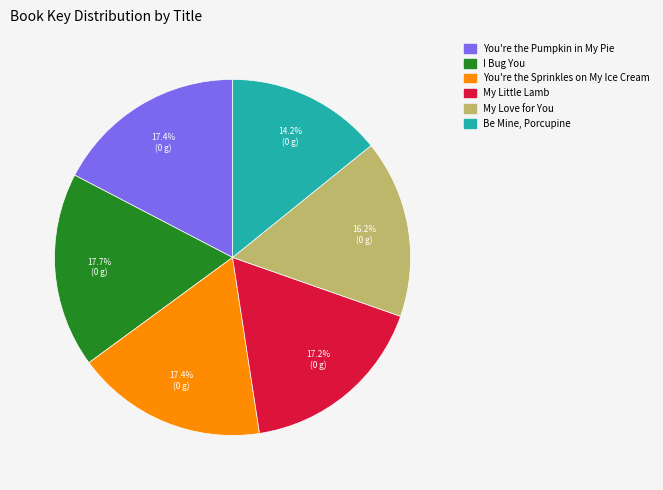

Do I Bug You and You're the Pumpkin in My Pie together represent more than half of the pie?

No